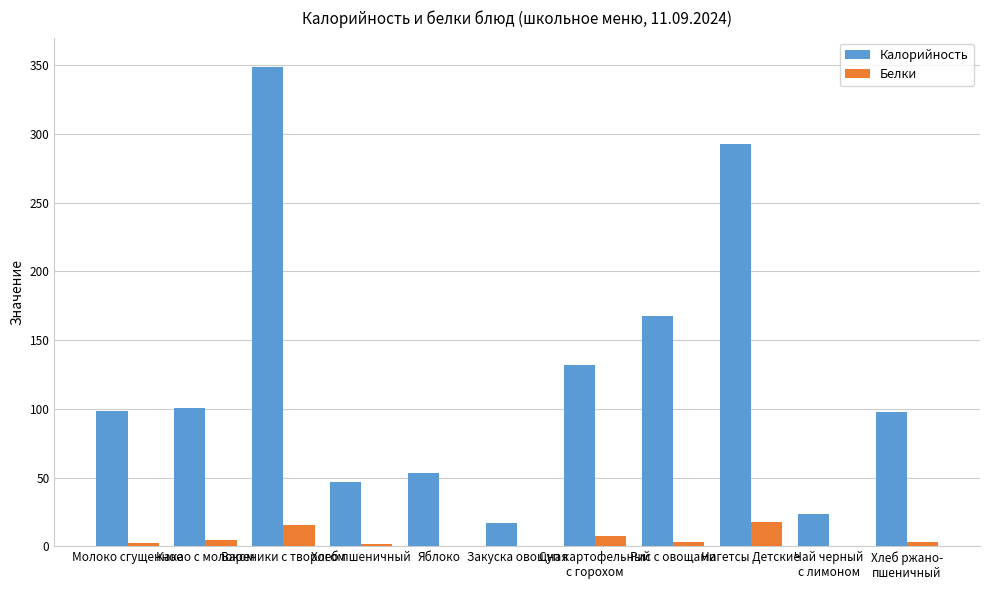

What is the average value of the Белки series?

5.2